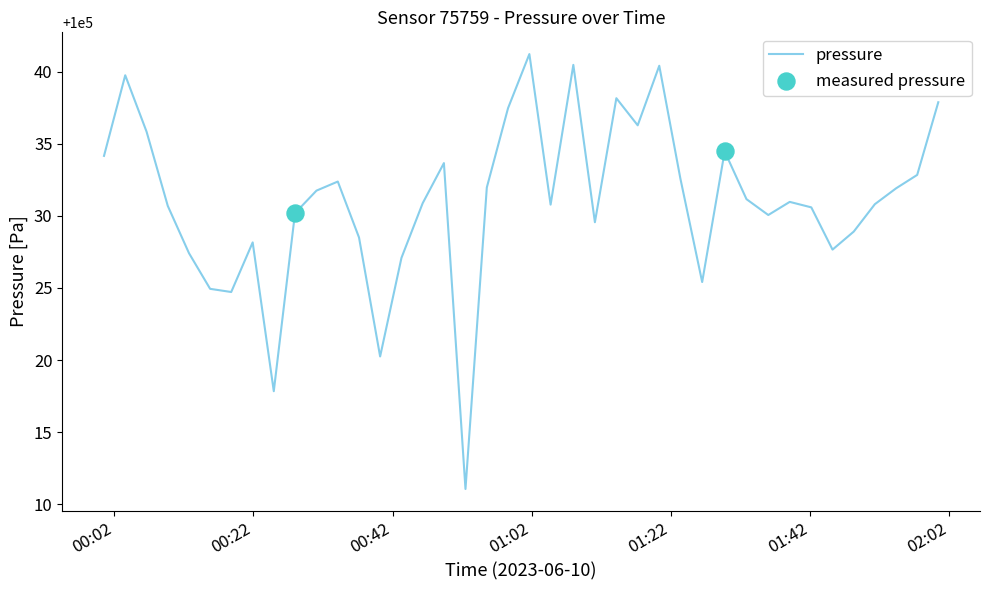

What is the difference between the maximum and minimum values?

30.2